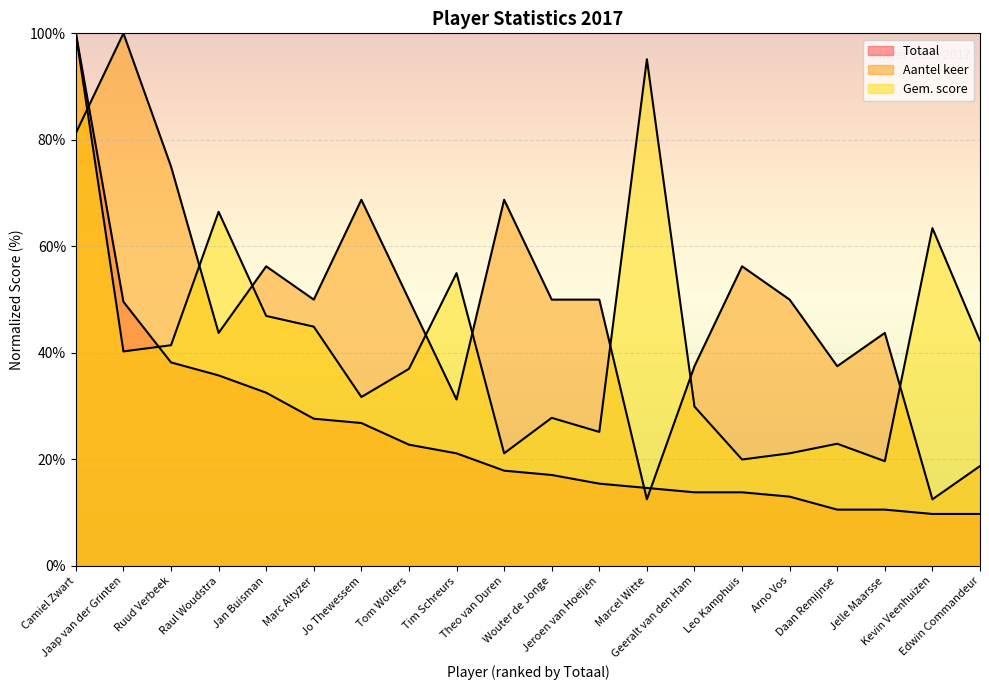

What is the difference between the highest and lowest values at Daan Remijnse?

26.9